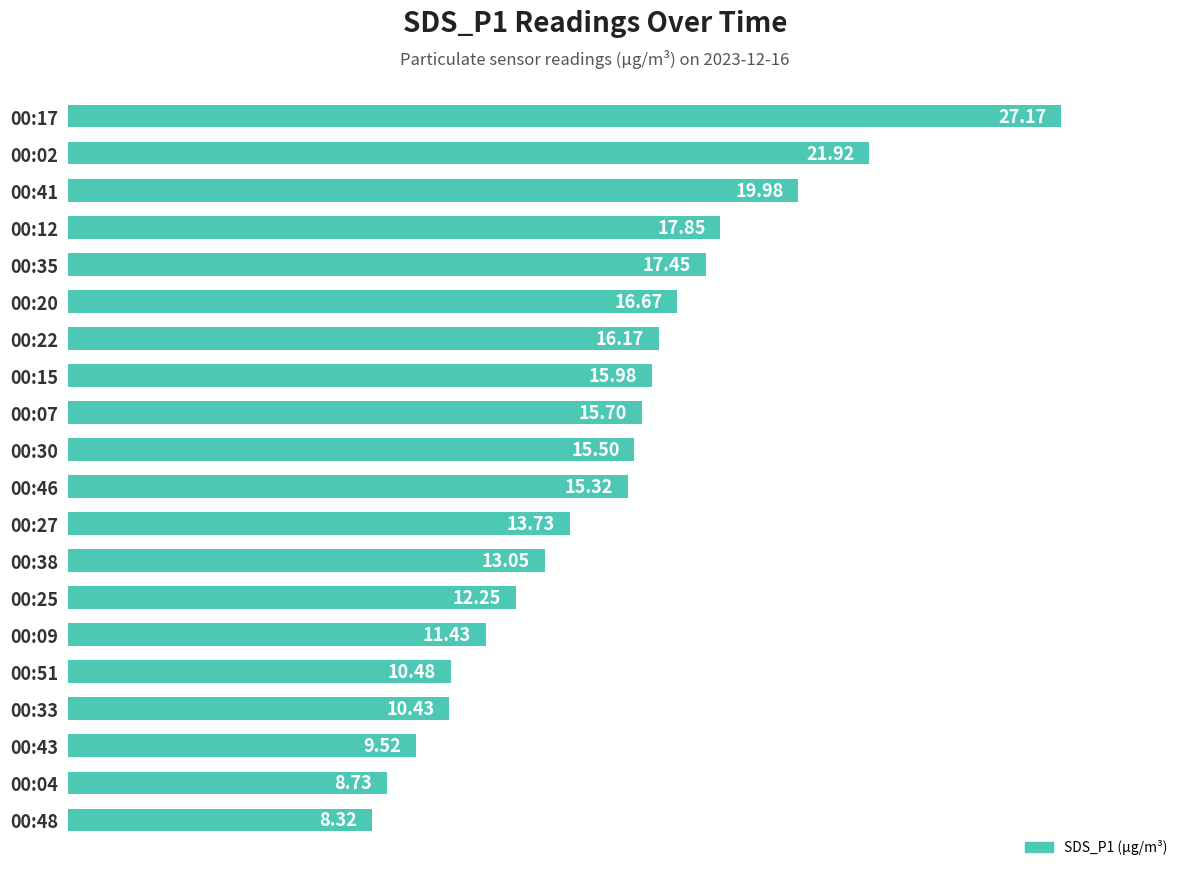

How many data points does each series have?

20